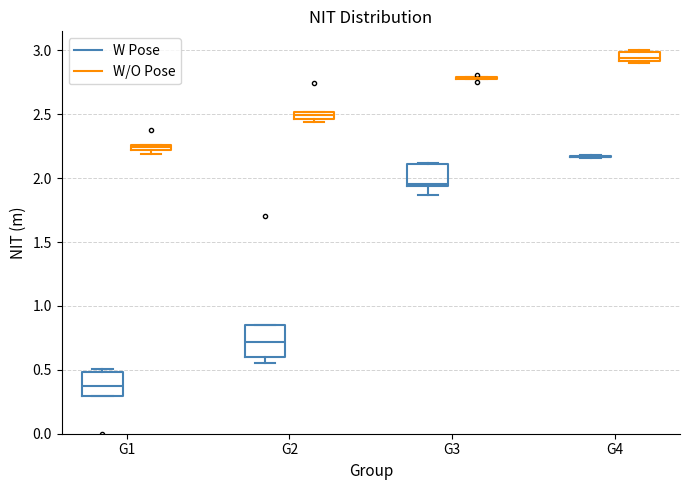

Which box is the tallest, from its lower edge to its upper edge?

G2 (W Pose)